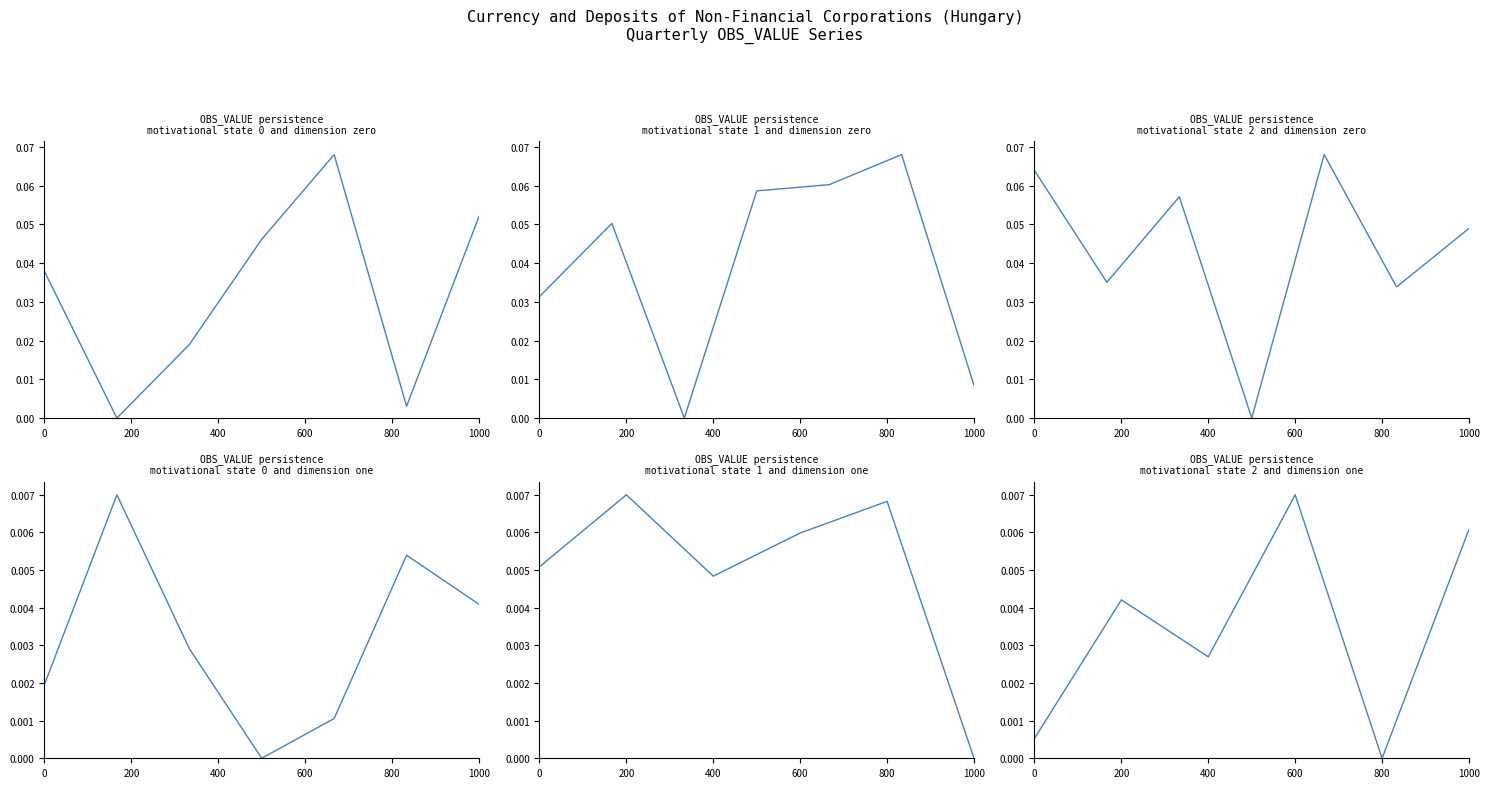

Which category has the lowest value across all series?

800